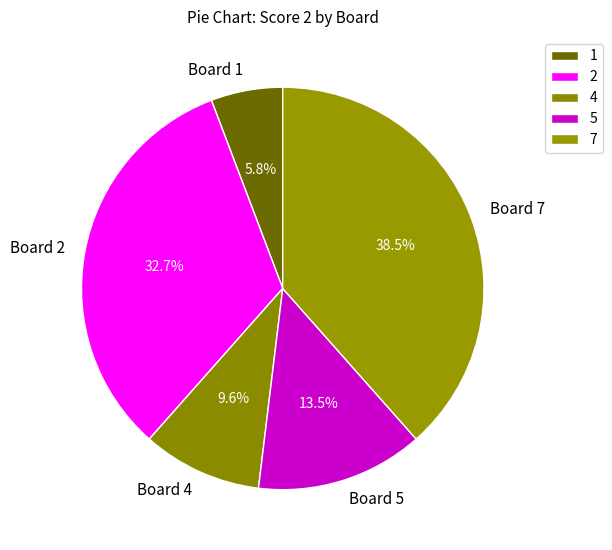

To the nearest percent, what is the difference between the largest and smallest slice percentages?

33%